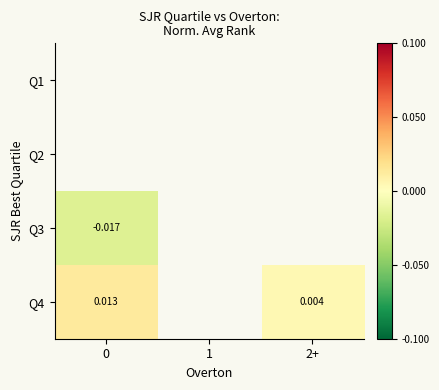

Rank the series by their average value, from lowest to highest.

Q1, Q2, Q3, Q4